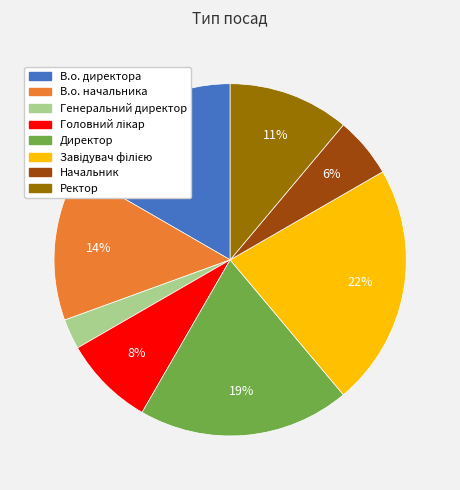

What percentage is the Начальник slice, to the nearest percent?

6%